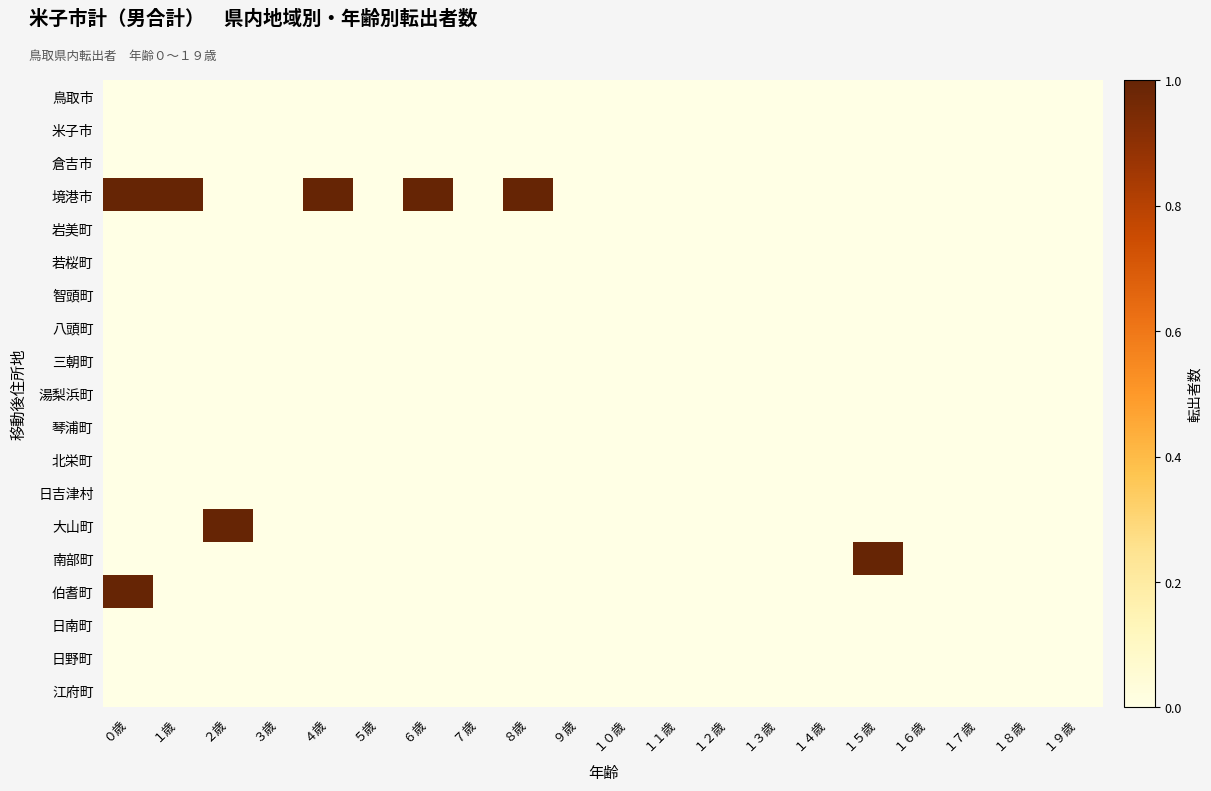

Rank the series at ９歳 from lowest to highest value.

鳥取市, 米子市, 倉吉市, 境港市, 岩美町, 若桜町, 智頭町, 八頭町, 三朝町, 湯梨浜町, 琴浦町, 北栄町, 日吉津村, 大山町, 南部町, 伯耆町, 日南町, 日野町, 江府町